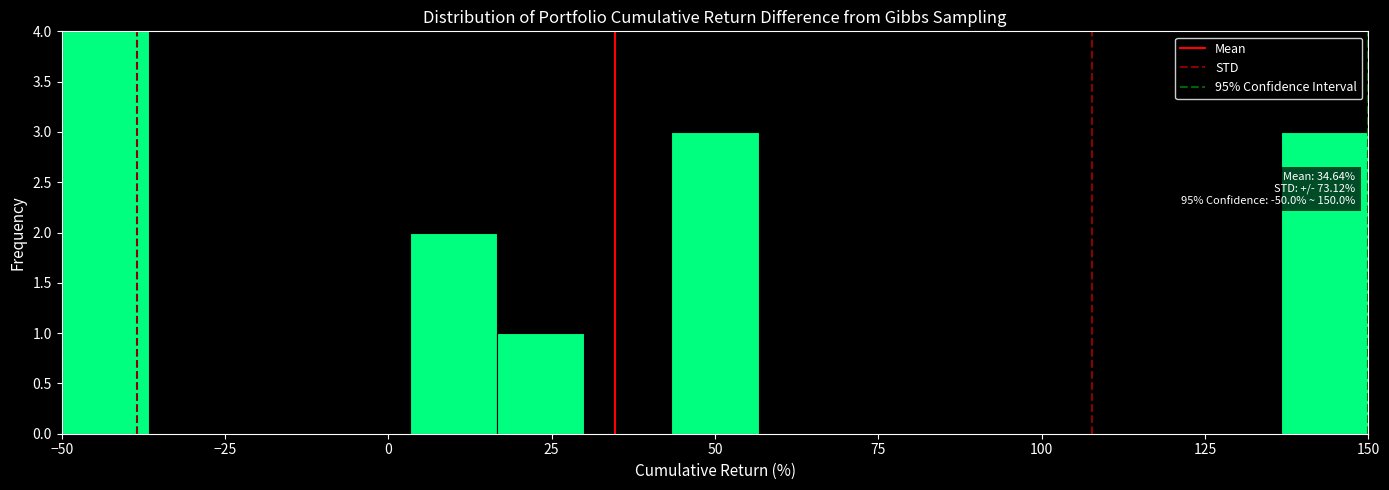

Around what value on the x-axis is the tallest bar? Give the approximate position of its centre, as read against the axis.

-45